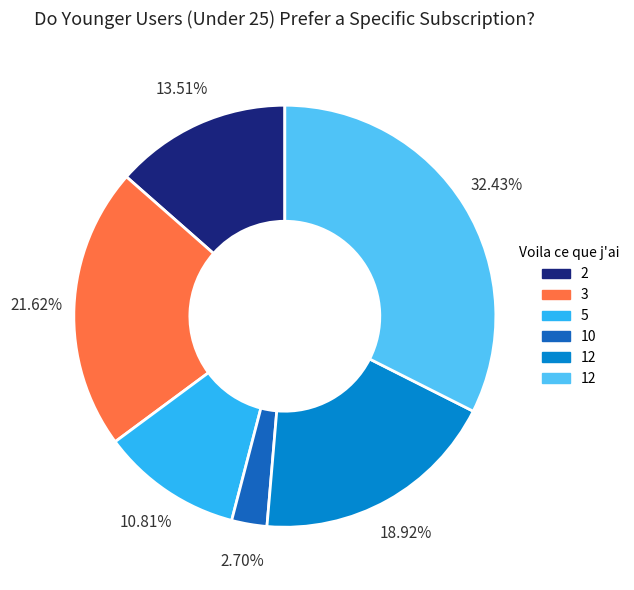

Is there any slice that represents more than half of the pie?

No